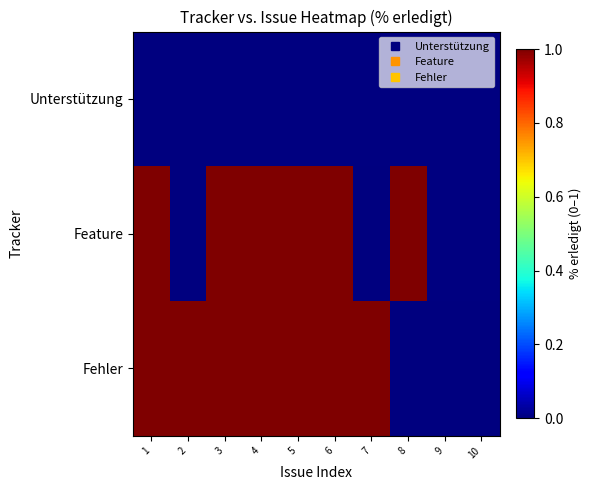

Count the number of data series in this chart.

3